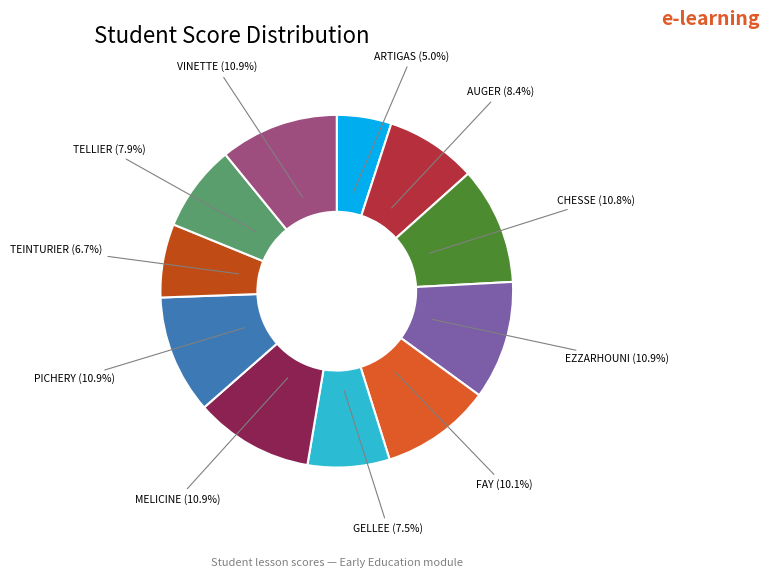

What percentage is NOT represented by FAY?

89.9%